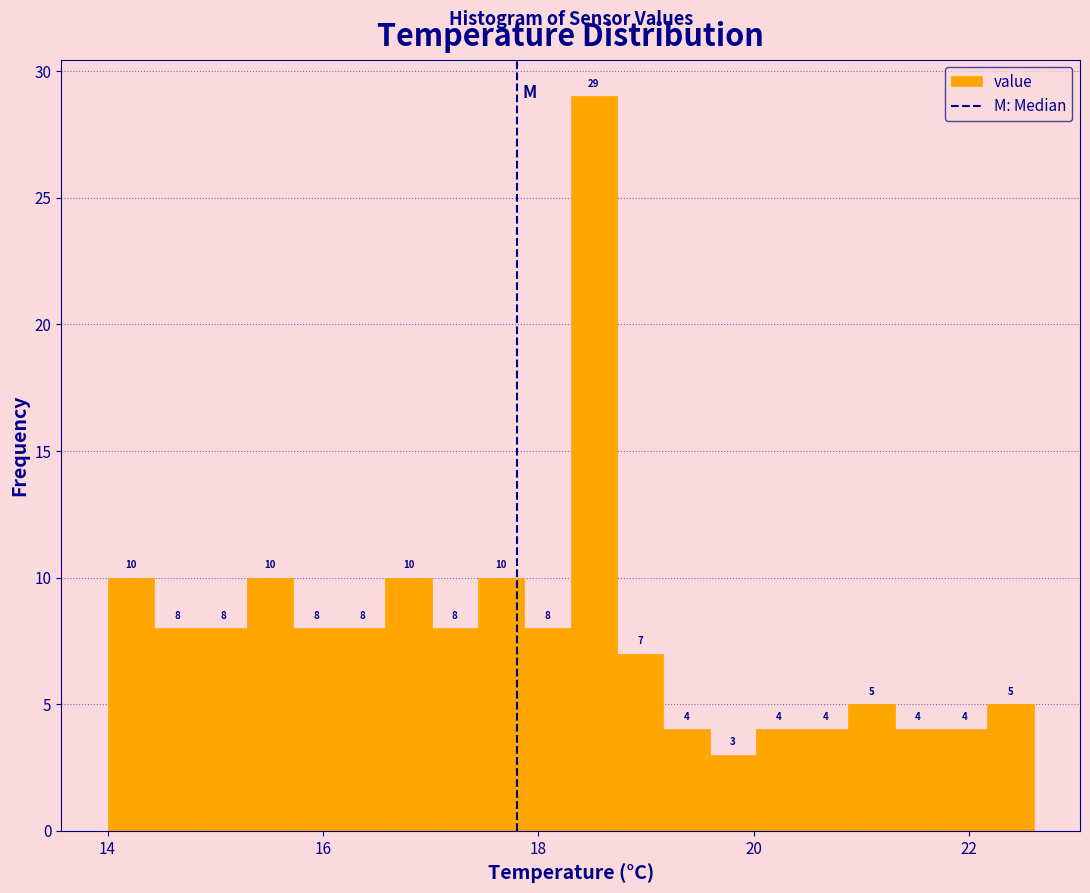

Read against the x-axis, roughly where is the centre of the tallest bar?

18.6